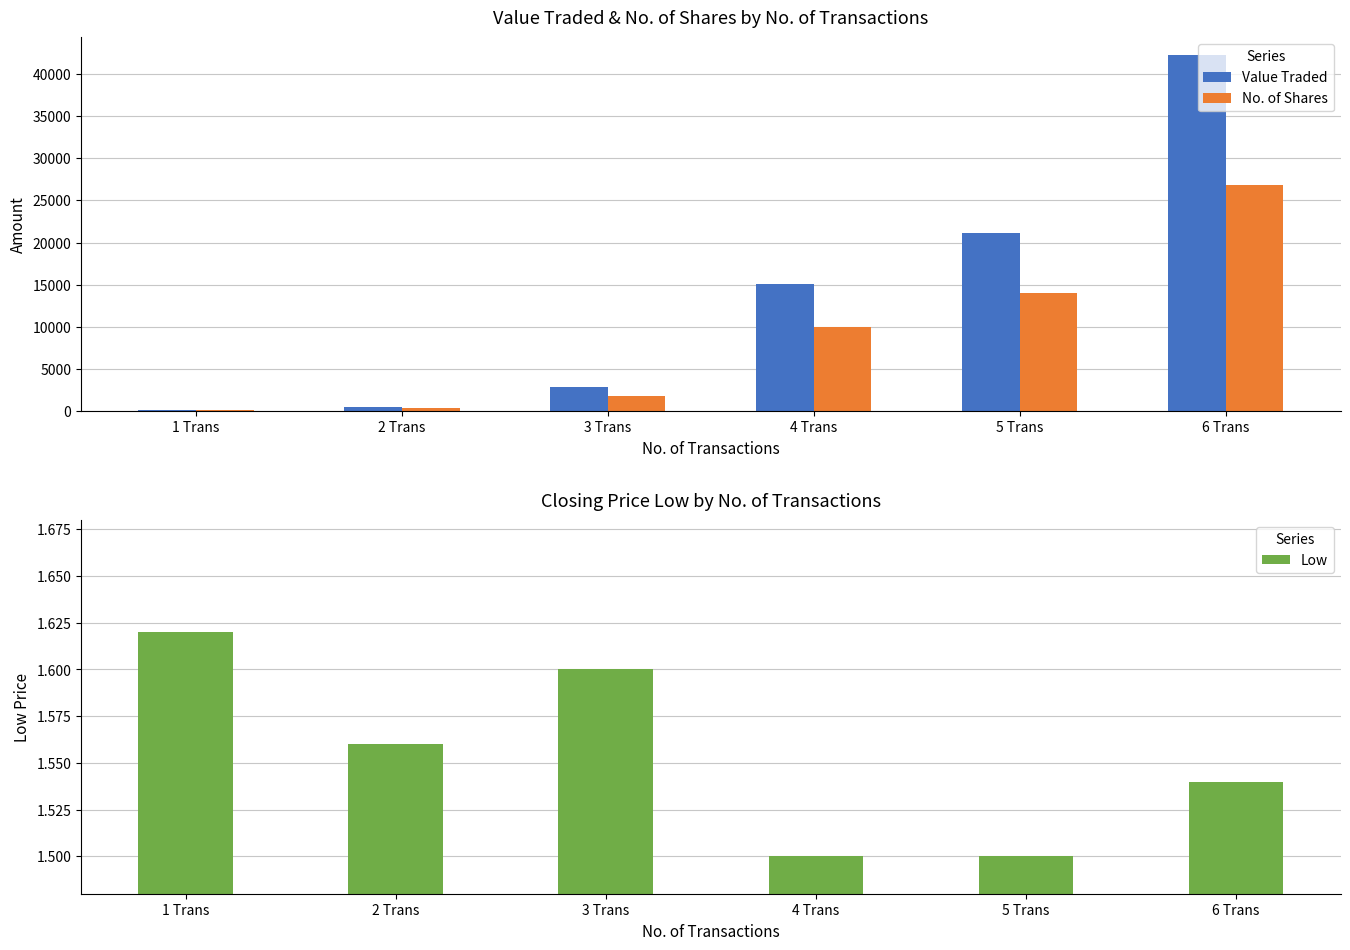

What is the maximum value for No. of Shares?

26856